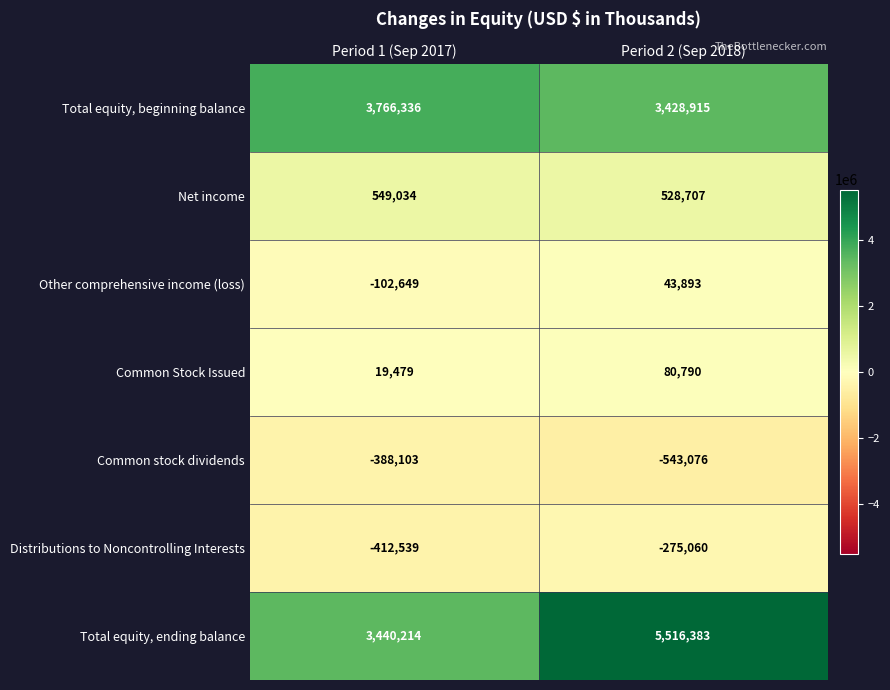

At which category does the chart reach its minimum across all series?

Period 2 (Sep 2018)